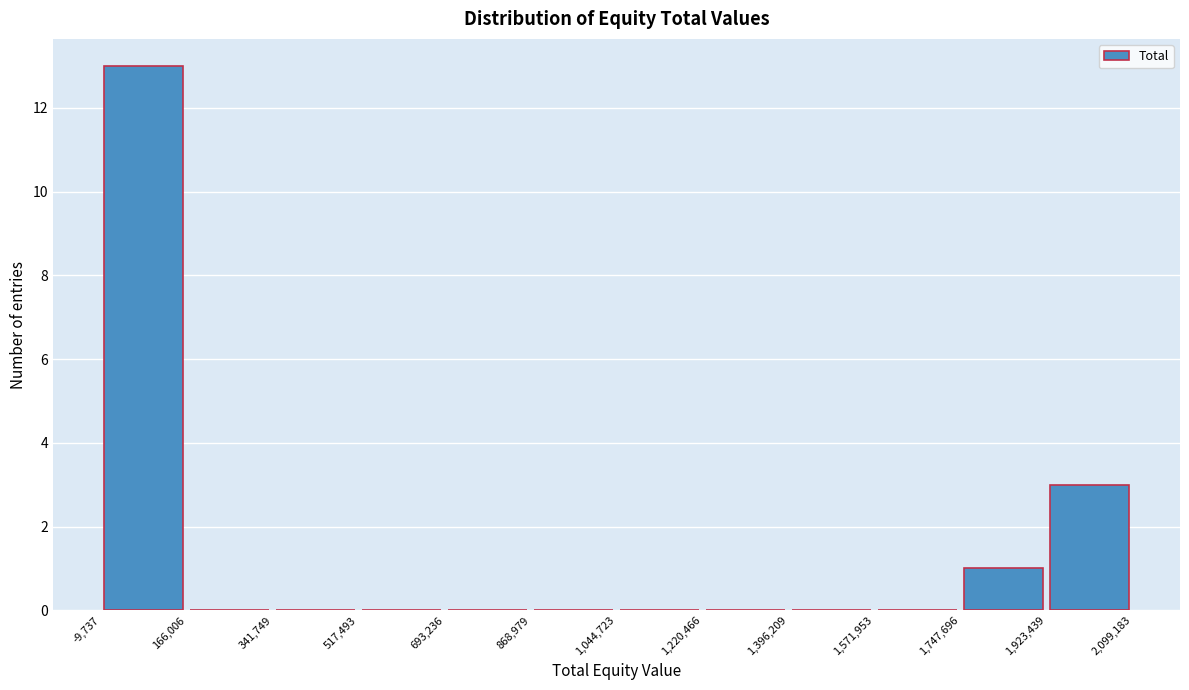

Reading left to right, list every bar in this chart as the range it spans on the x-axis followed by its height. The values are not printed on the chart, so give them approximately, as read against the axis.

-9,737 to 166,006: 13
166,006 to 341,749: 0
341,749 to 517,493: 0
517,493 to 693,236: 0
693,236 to 868,979: 0
868,979 to 1,044,723: 0
1,044,723 to 1,220,466: 0
1,220,466 to 1,396,209: 0
1,396,209 to 1,571,953: 0
1,571,953 to 1,747,696: 0
1,747,696 to 1,923,439: 1
1,923,439 to 2,099,183: 3